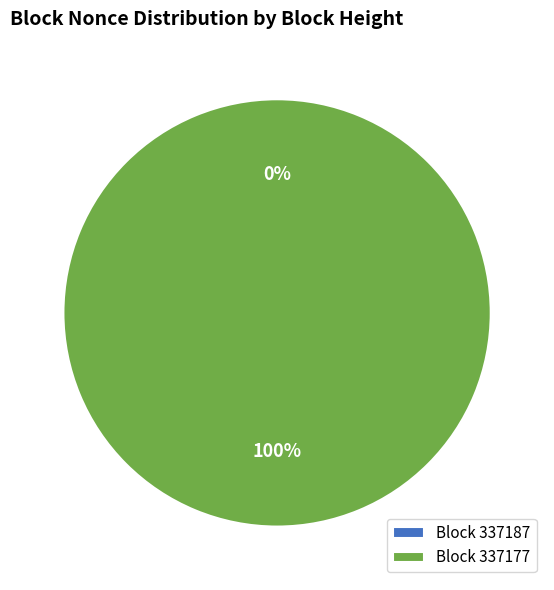

Which slice is the smallest?

337187